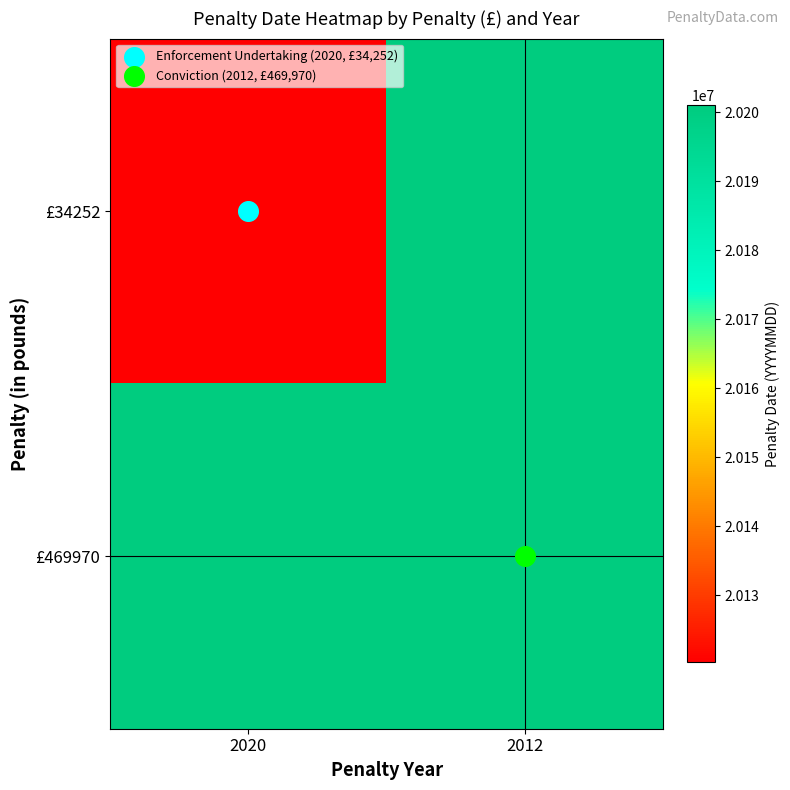

Reading left to right, transcribe all the data shown in this chart.

£34252: 2020=20120319	2012=20201001
£469970: 2020=20201001	2012=20201001